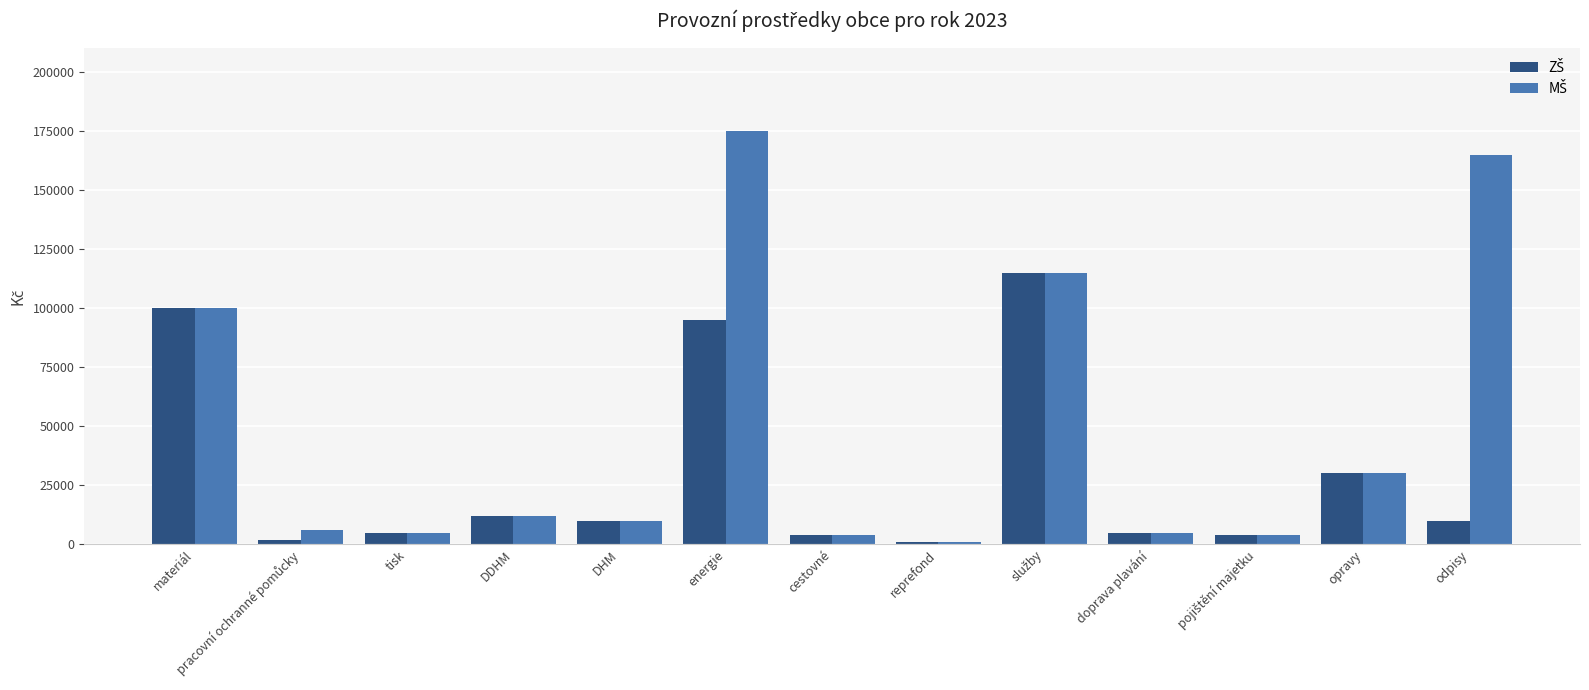

What is the greatest value displayed?

175000